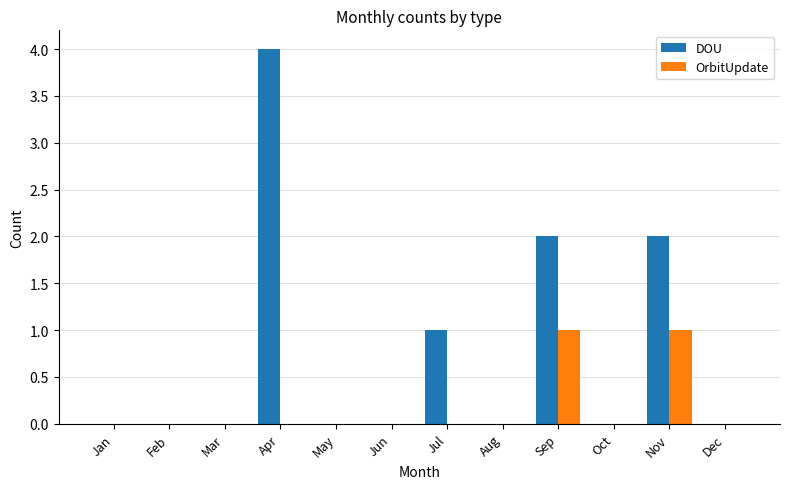

Are the bars grouped side by side (vs. stacked)?

Yes